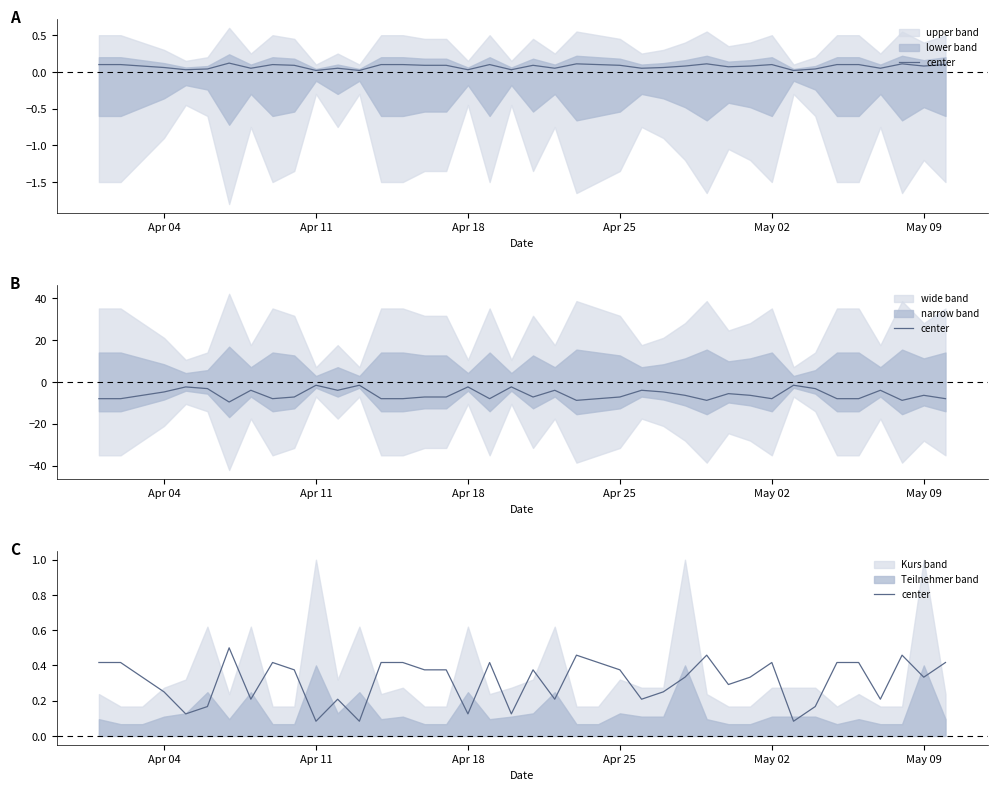

Does the chart display data point markers on the line(s)?

No